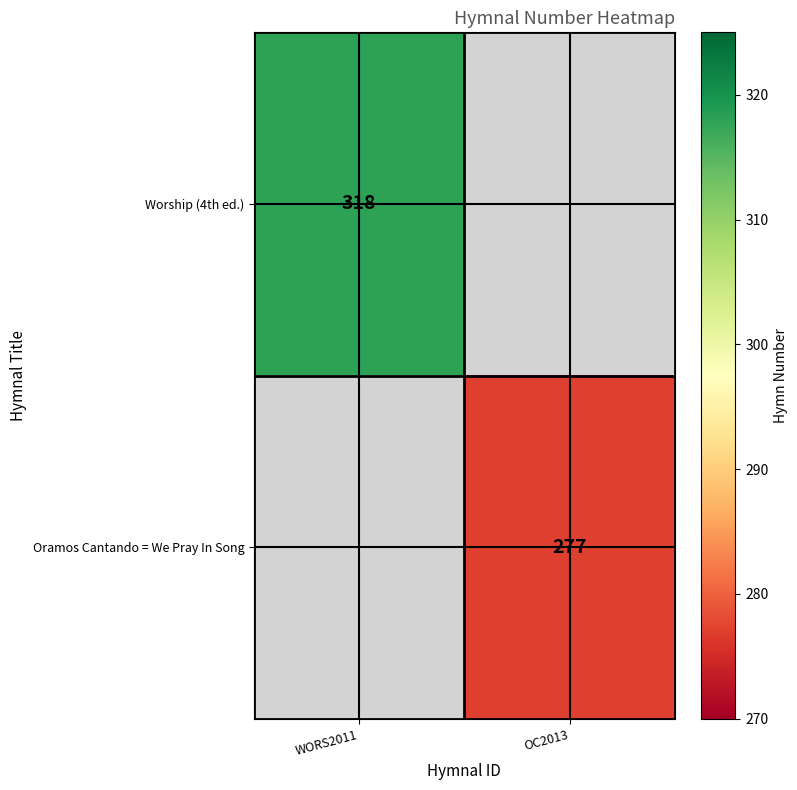

What is the minimum value shown in the chart?

277.0